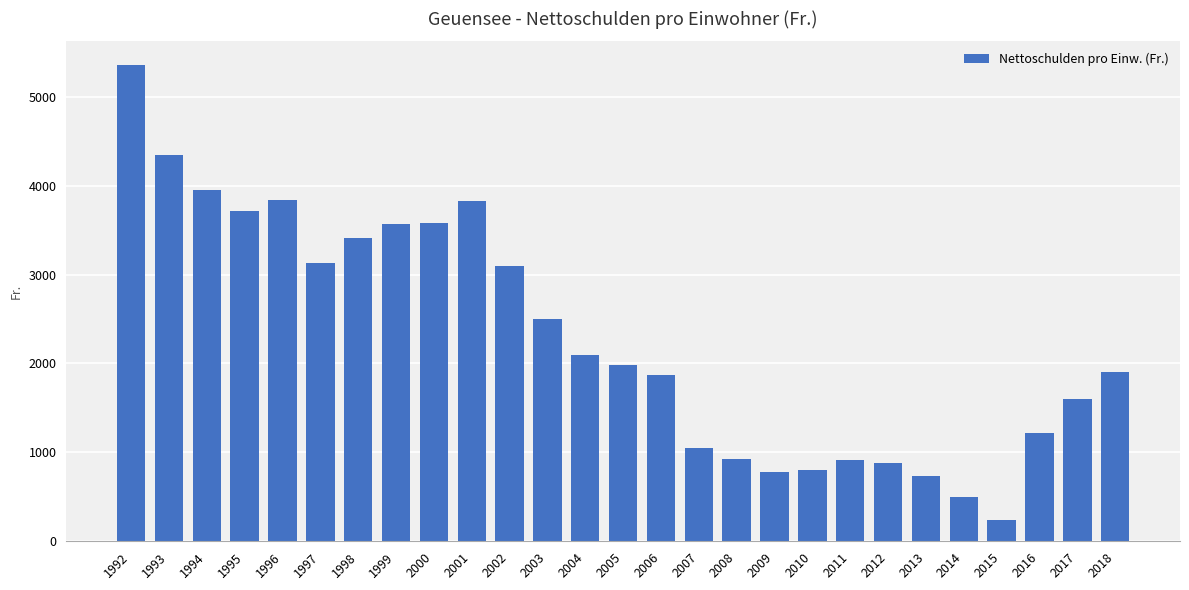

True or false: the data shows 239 at 2015.

True